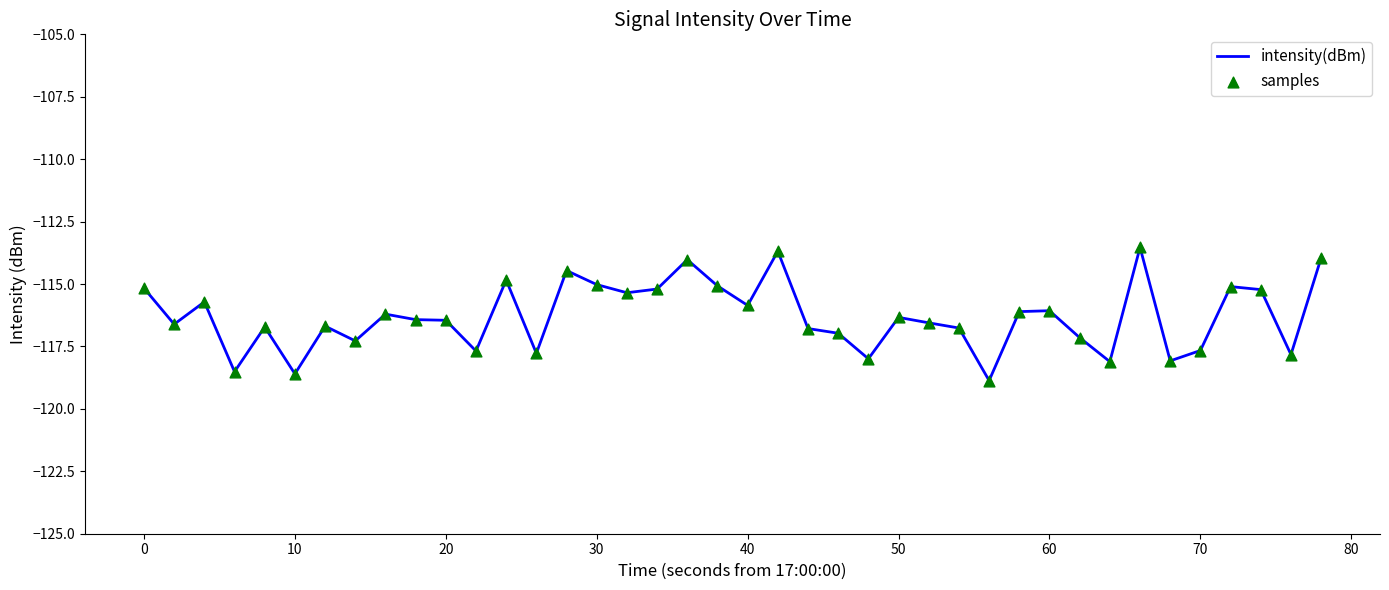

What is the greatest value displayed?

-113.5